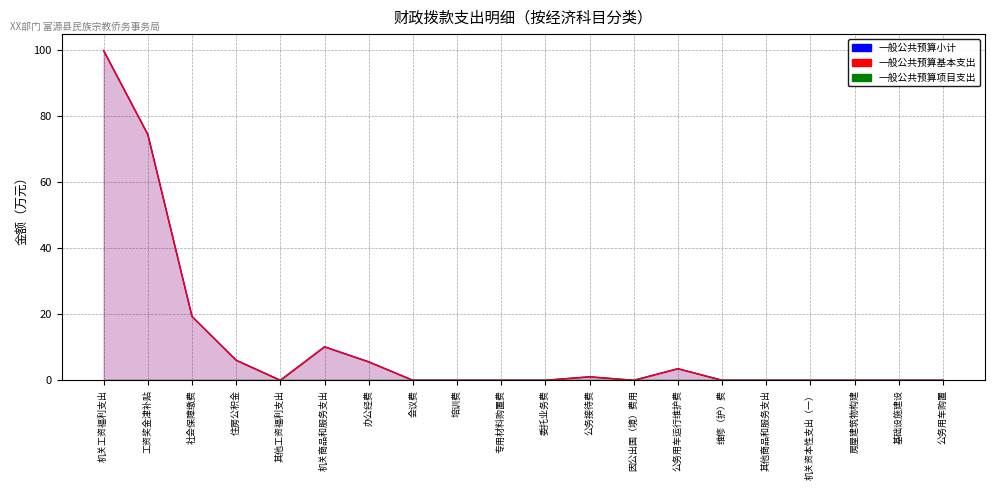

How many values in 一般公共预算小计 are above zero?

8